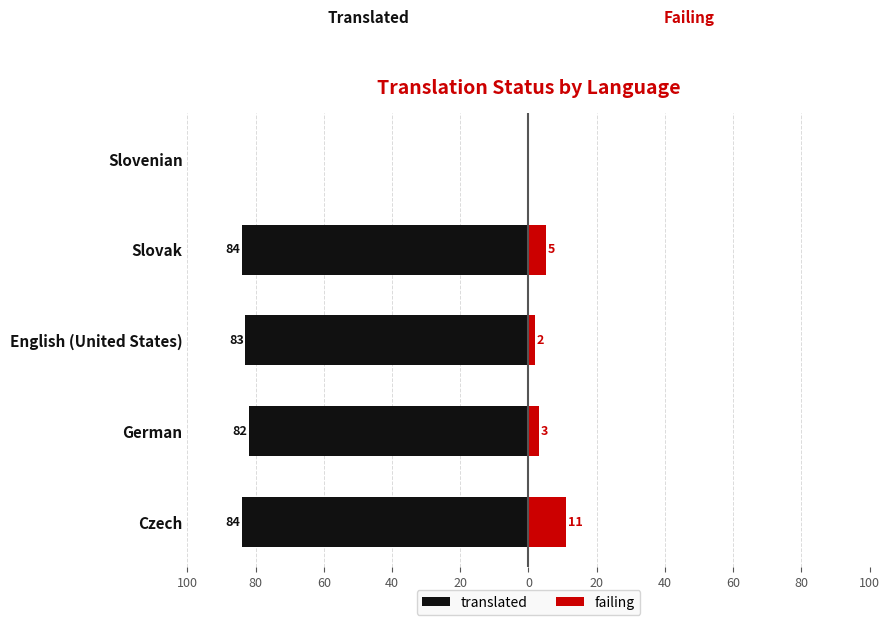

Which series changed the most between Czech and Slovenian?

translated